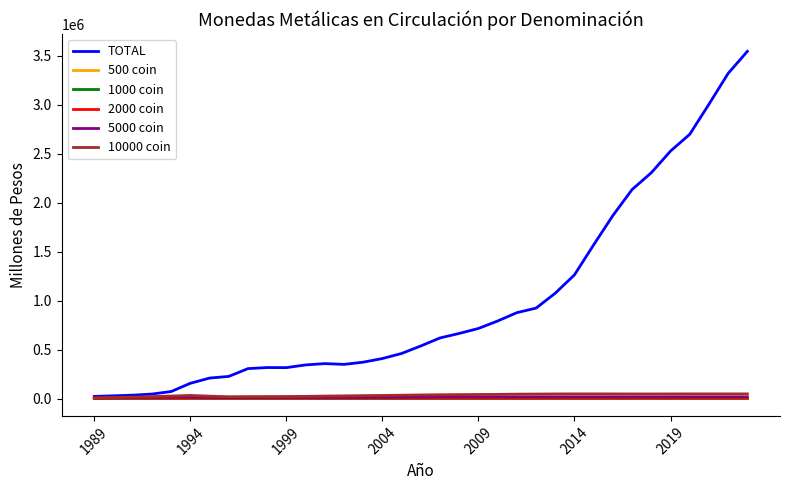

Which series has the largest total across all categories?

TOTAL